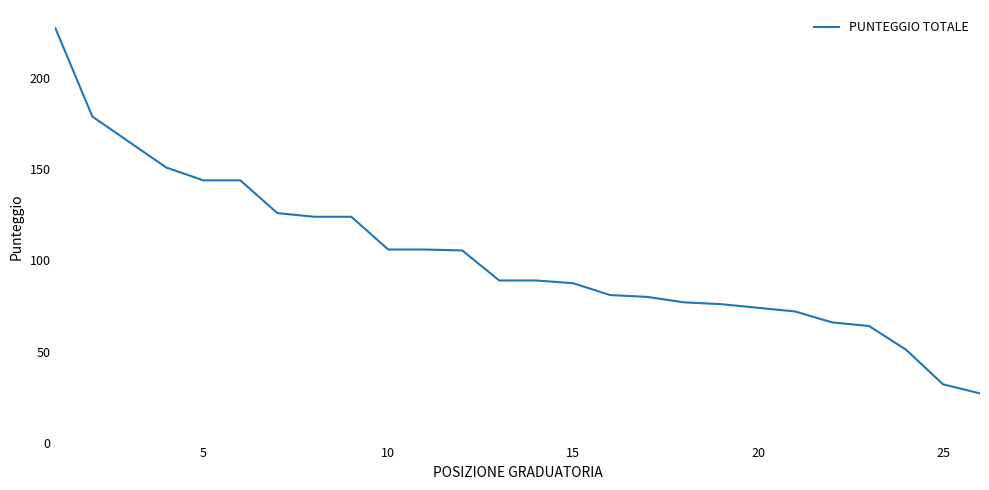

What is the difference between the maximum and minimum values?

200.5